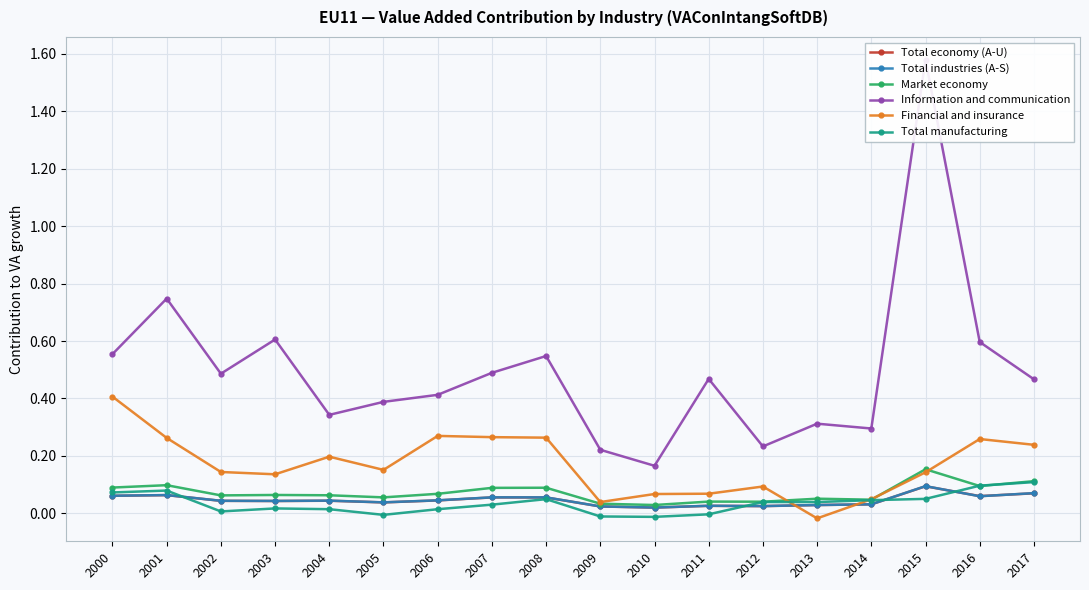

Reading right to left, what are all the values shown in this chart?

Total economy (A-U): 2017=0.1	2016=0.1	2015=0.1	2014=0.0	2013=0.0	2012=0.0	2011=0.0	2010=0.0	2009=0.0	2008=0.1	2007=0.1	2006=0.0	2005=0.0	2004=0.0	2003=0.0	2002=0.0	2001=0.1	2000=0.1
Total industries (A-S): 2017=0.1	2016=0.1	2015=0.1	2014=0.0	2013=0.0	2012=0.0	2011=0.0	2010=0.0	2009=0.0	2008=0.1	2007=0.1	2006=0.0	2005=0.0	2004=0.0	2003=0.0	2002=0.0	2001=0.1	2000=0.1
Market economy: 2017=0.1	2016=0.1	2015=0.2	2014=0.0	2013=0.1	2012=0.0	2011=0.0	2010=0.0	2009=0.0	2008=0.1	2007=0.1	2006=0.1	2005=0.1	2004=0.1	2003=0.1	2002=0.1	2001=0.1	2000=0.1
Information and communication: 2017=0.5	2016=0.6	2015=1.6	2014=0.3	2013=0.3	2012=0.2	2011=0.5	2010=0.2	2009=0.2	2008=0.5	2007=0.5	2006=0.4	2005=0.4	2004=0.3	2003=0.6	2002=0.5	2001=0.7	2000=0.6
Financial and insurance: 2017=0.2	2016=0.3	2015=0.1	2014=0.0	2013=-0.0	2012=0.1	2011=0.1	2010=0.1	2009=0.0	2008=0.3	2007=0.3	2006=0.3	2005=0.2	2004=0.2	2003=0.1	2002=0.1	2001=0.3	2000=0.4
Total manufacturing: 2017=0.1	2016=0.1	2015=0.1	2014=0.0	2013=0.0	2012=0.0	2011=-0.0	2010=-0.0	2009=-0.0	2008=0.0	2007=0.0	2006=0.0	2005=-0.0	2004=0.0	2003=0.0	2002=0.0	2001=0.1	2000=0.1